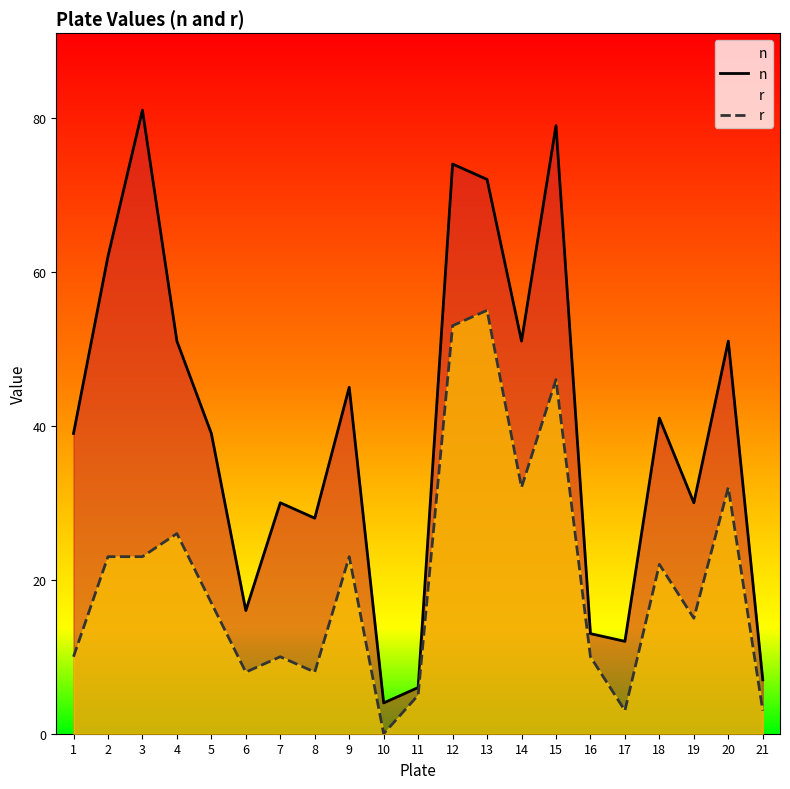

True or false: r and n intersect in this chart.

False